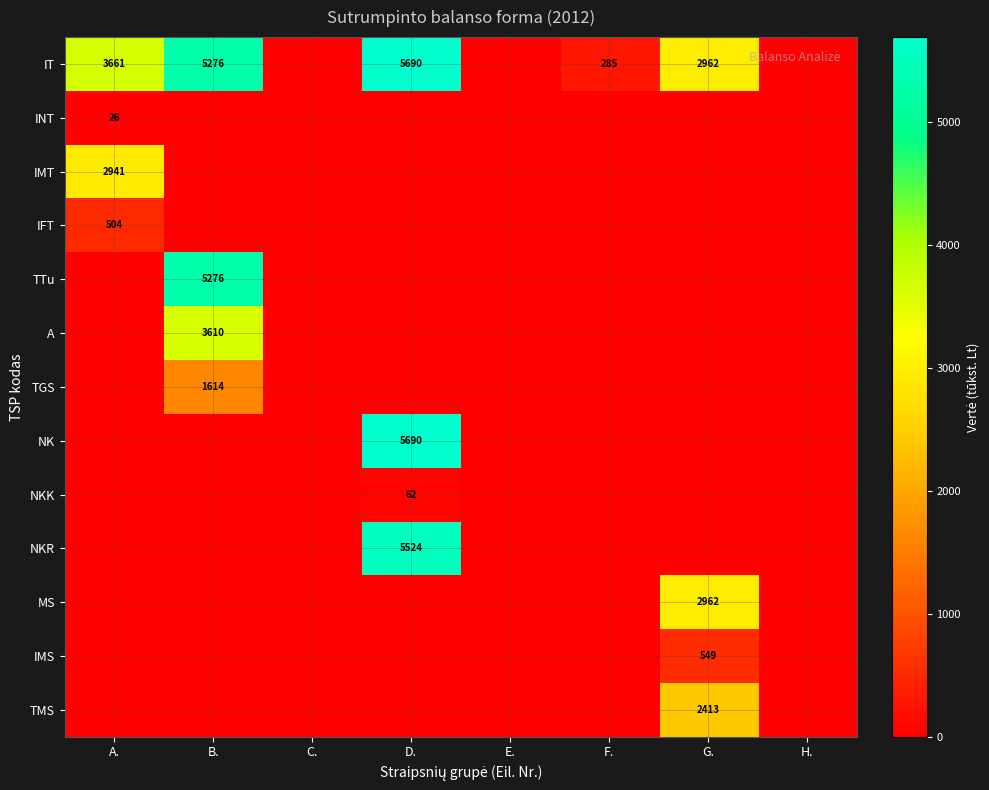

The value of NK at D. is 1839. True or false?

False